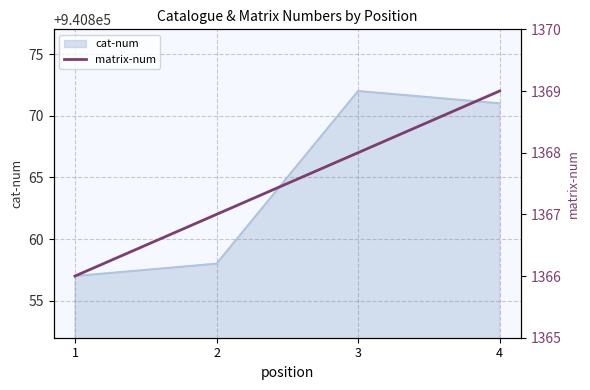

Does the chart display data point markers on the line(s)?

No